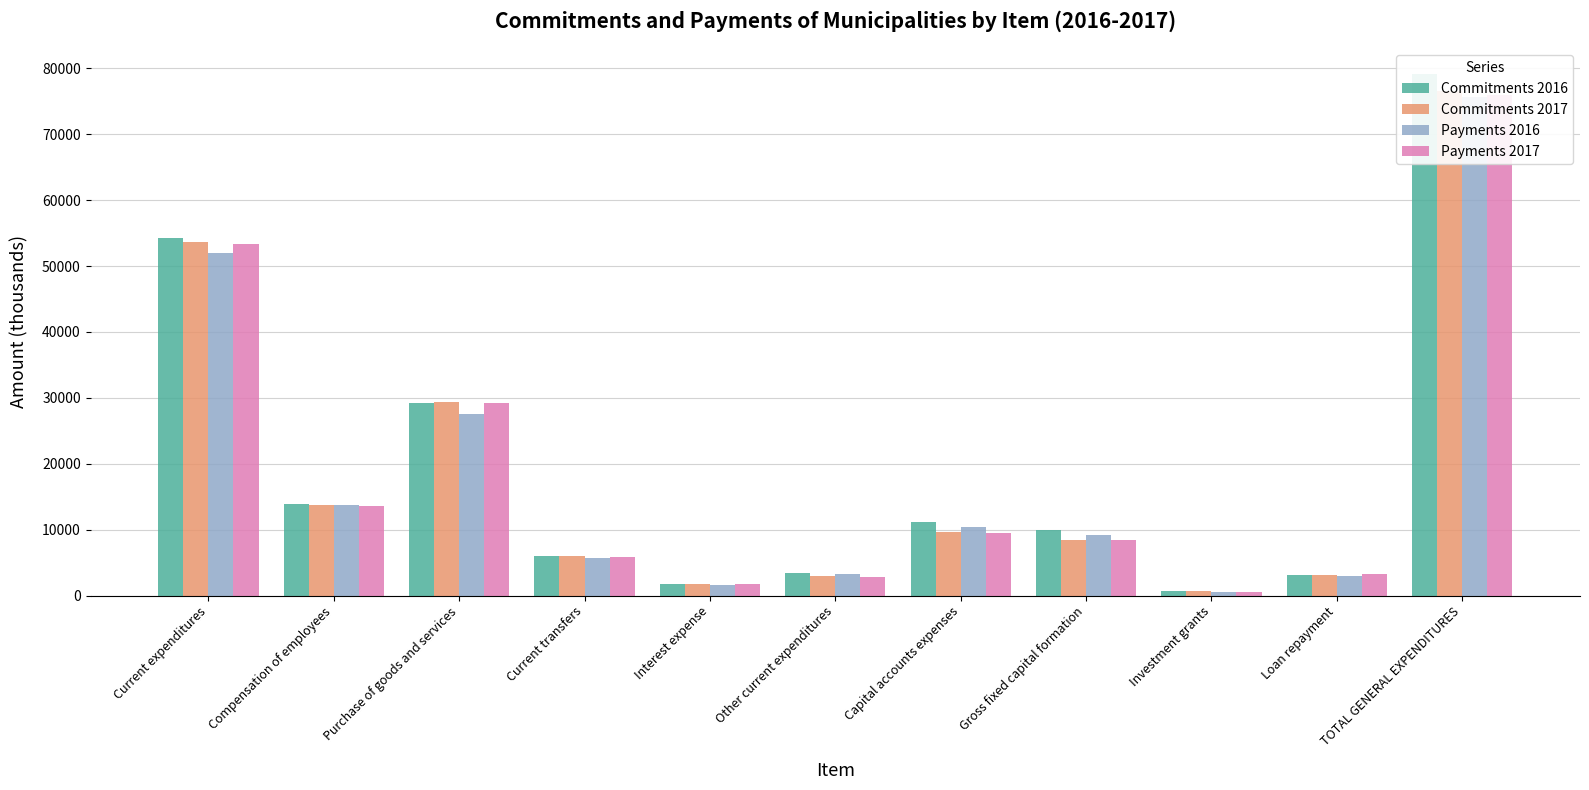

What are all the series names shown in the legend?

Commitments 2016, Commitments 2017, Payments 2016, Payments 2017